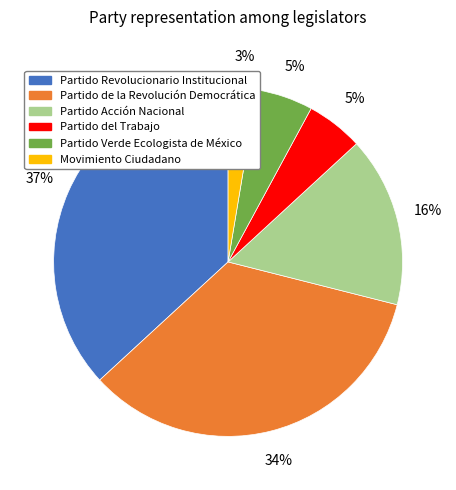

Does any single category account for the majority?

No